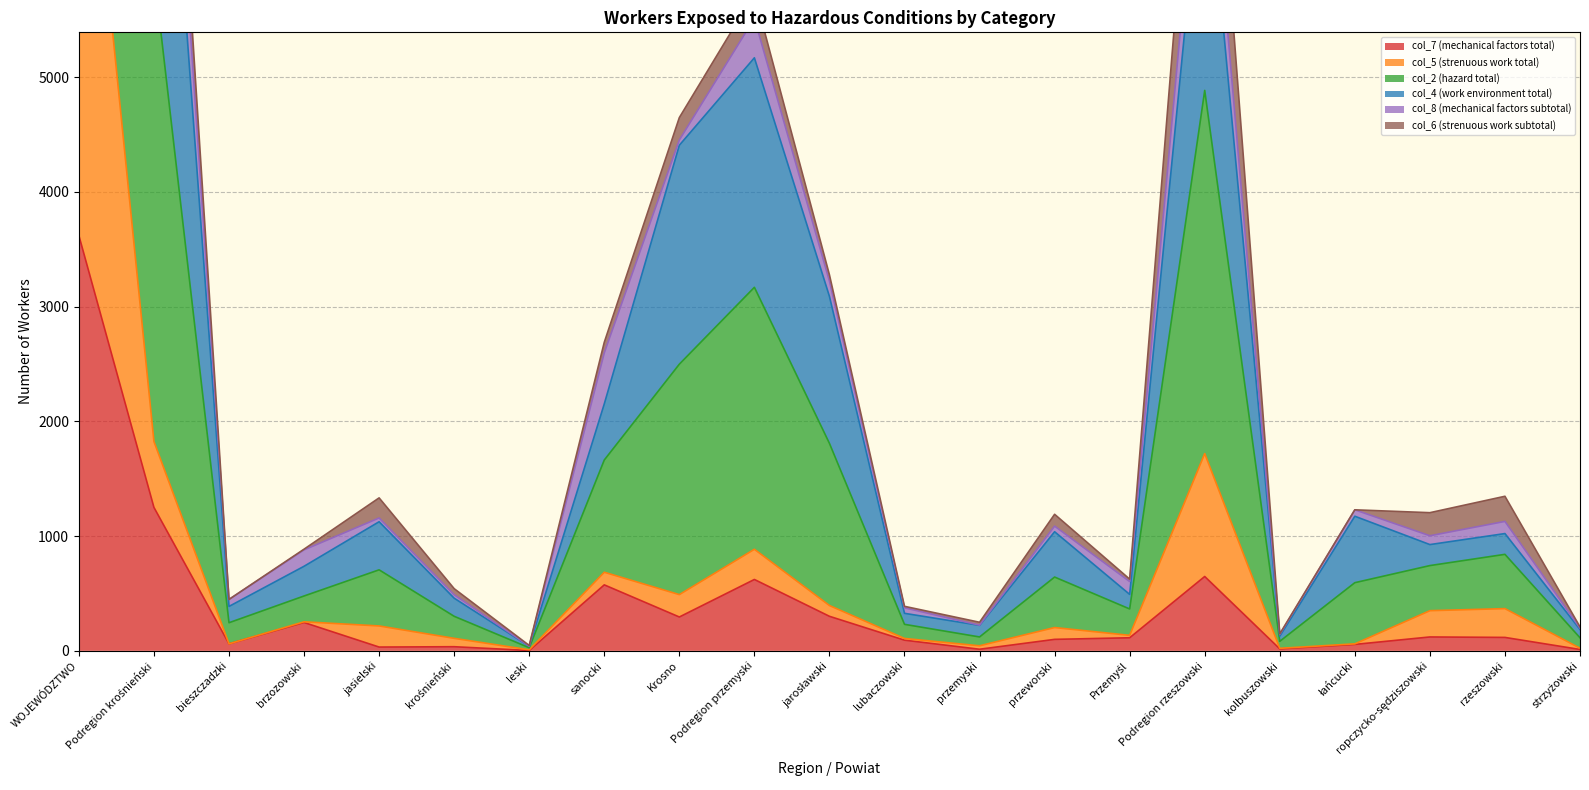

At which category does col_4 (work environment total) reach its first local valley?

bieszczadzki